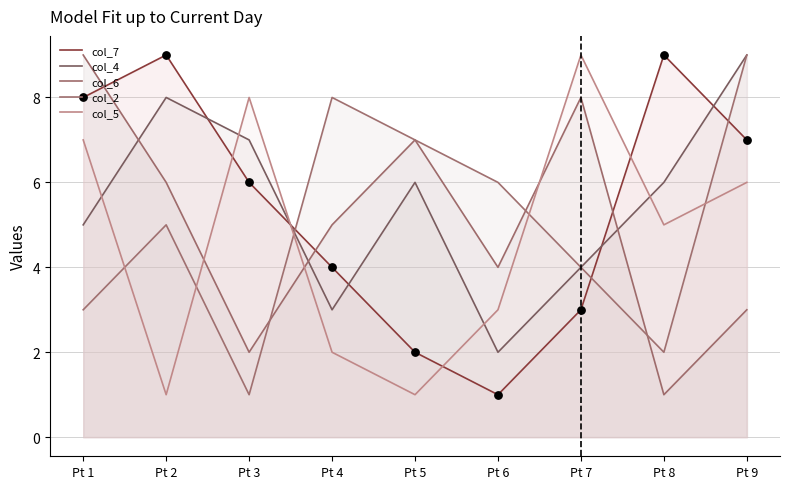

Is the value of col_5 at Pt 7 greater than the value of col_4 at Pt 1?

Yes